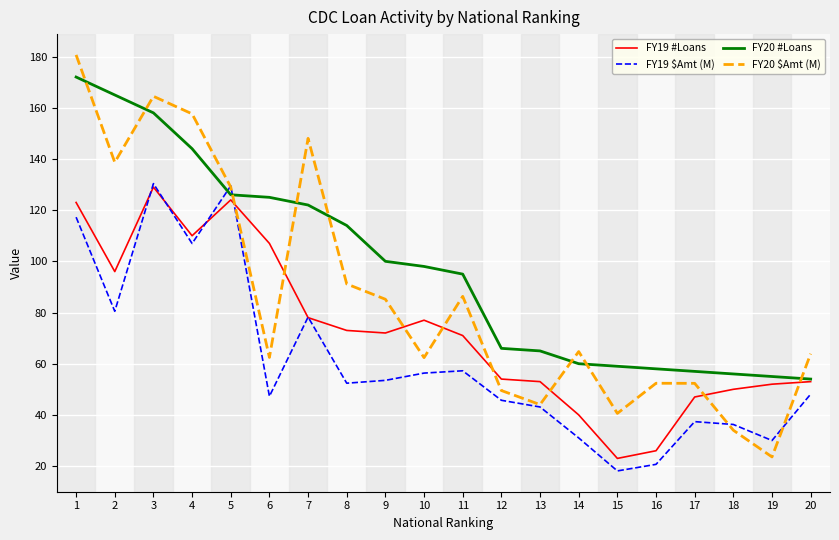

Rank the series by their average value, from lowest to highest.

FY19 $Amt (M), FY19 #Loans, FY20 $Amt (M), FY20 #Loans